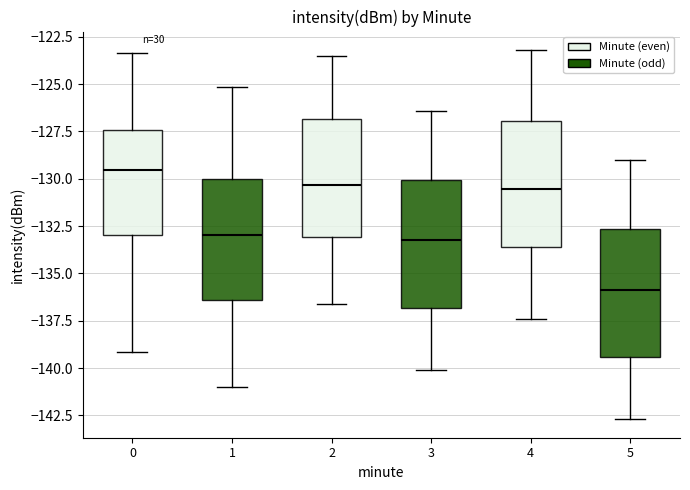

Reading left to right, read every box against the y-axis: the position of its median line, the range the box covers, and the ends of its whiskers. The values are not printed on the chart, so give them approximately, as read against the axis.

0: median -129.5, box -133.0 to -127.5, whiskers -139.0 to -123.5
1: median -133.0, box -136.5 to -130.0, whiskers -141.0 to -125.0
2: median -130.5, box -133.0 to -127.0, whiskers -136.5 to -123.5
3: median -133.0, box -137.0 to -130.0, whiskers -140.0 to -126.5
4: median -130.5, box -133.5 to -127.0, whiskers -137.5 to -123.0
5: median -136.0, box -139.5 to -132.5, whiskers -142.5 to -129.0